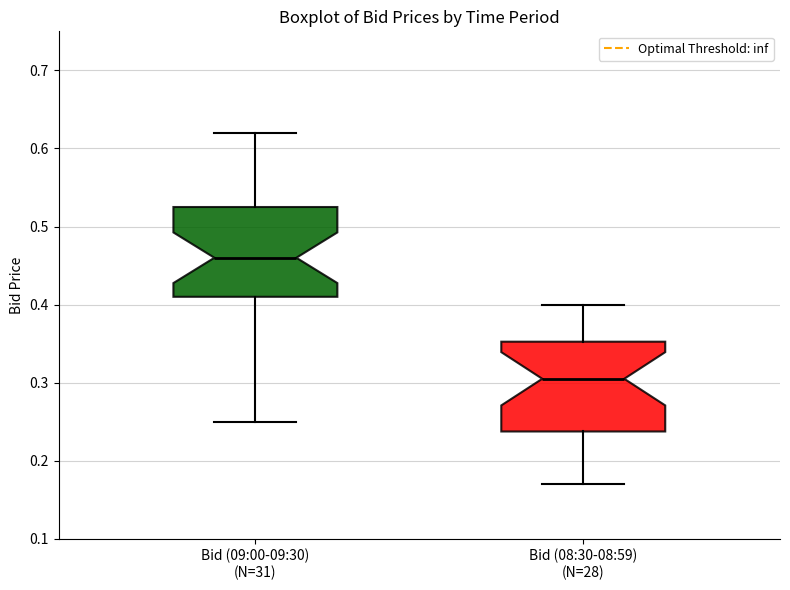

Reading left to right, transcribe this box plot: for each box, give where its median line is, the range the box spans, and where its two whiskers end, as read against the y-axis. The values are not printed on the chart, so give them approximately, as read against the axis.

Bid (09:00-09:30) (N=31): median 0.46, box 0.41 to 0.53, whiskers 0.25 to 0.62
Bid (08:30-08:59) (N=28): median 0.31, box 0.24 to 0.35, whiskers 0.17 to 0.40